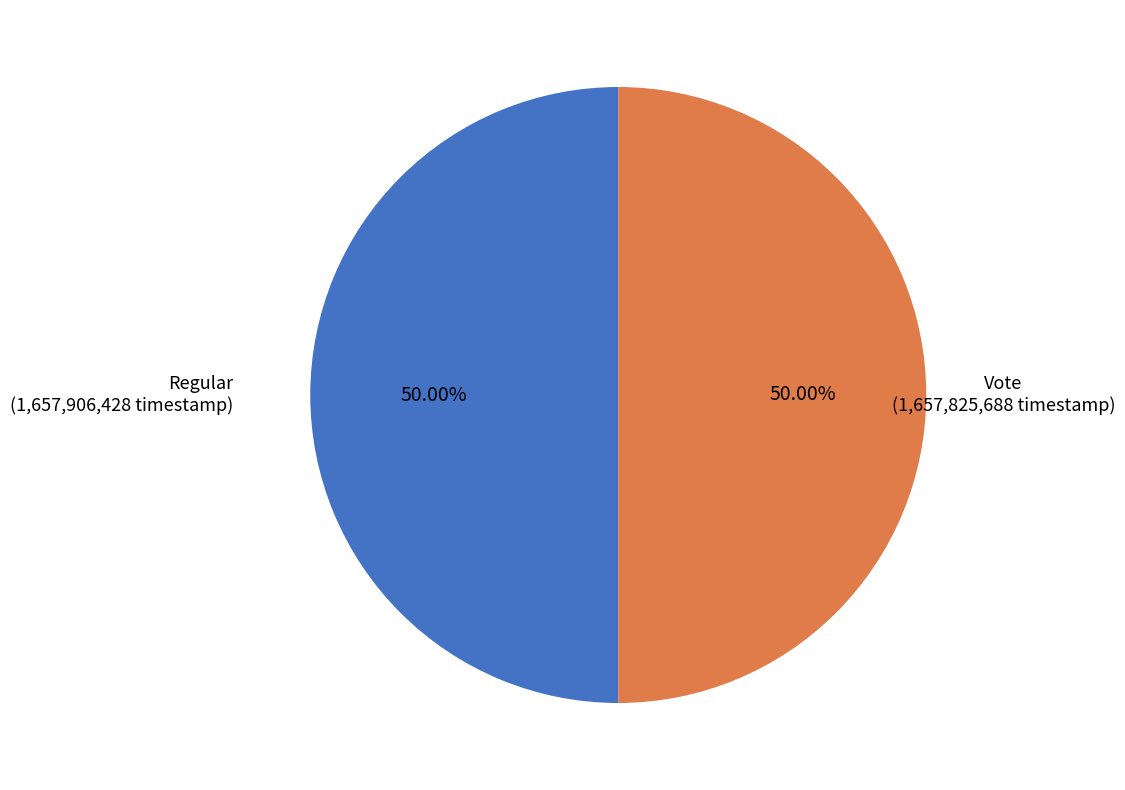

To the nearest percent, what is the average slice percentage?

50%